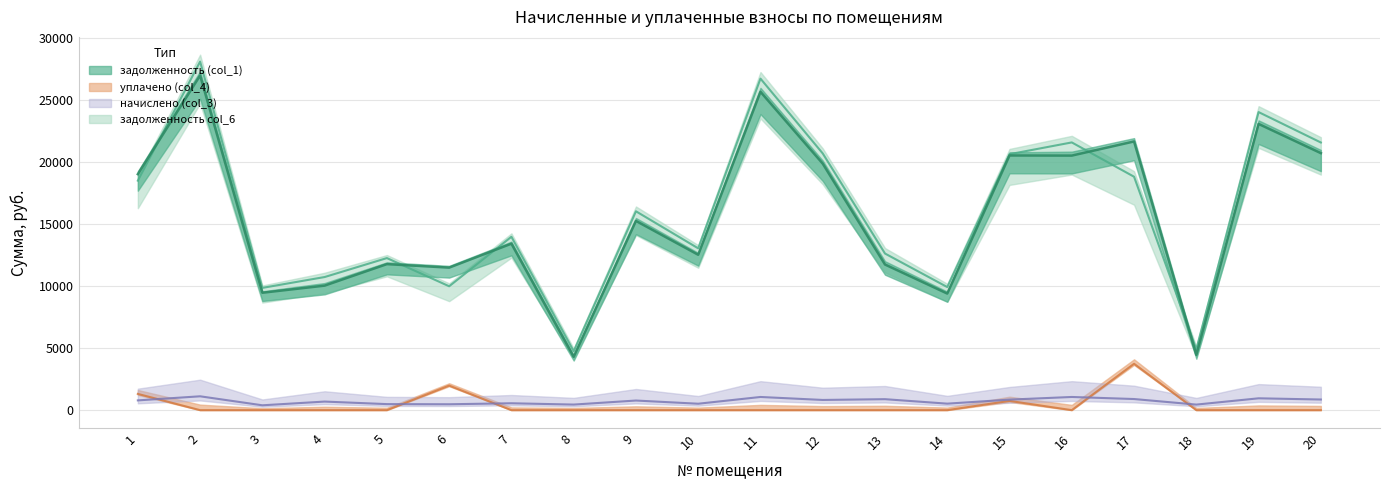

At which label is уплачено (col_4) closest to 1870?

6